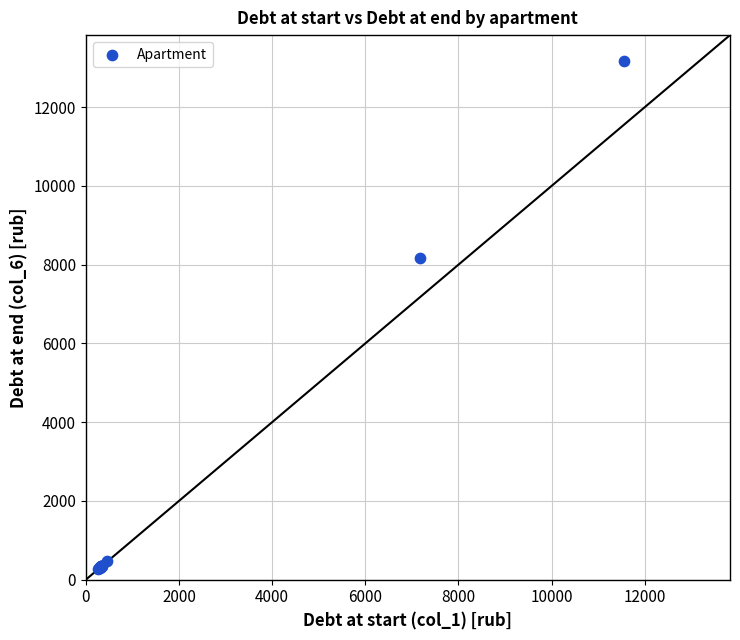

What Y value in the scatter plot is closest to 6720?

8167.8